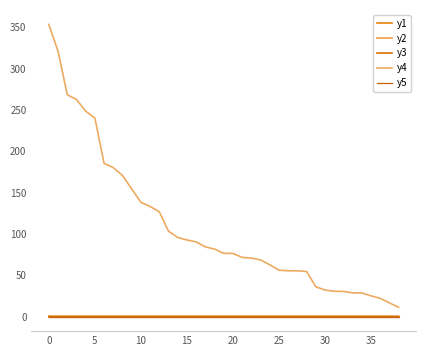

Does the chart have visible grid lines?

No